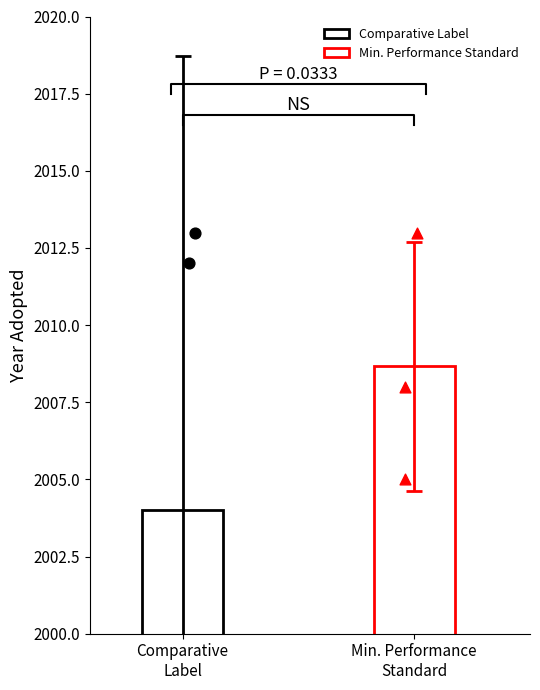

At which category is the sum across all series the highest?

Minimum Performance Standard